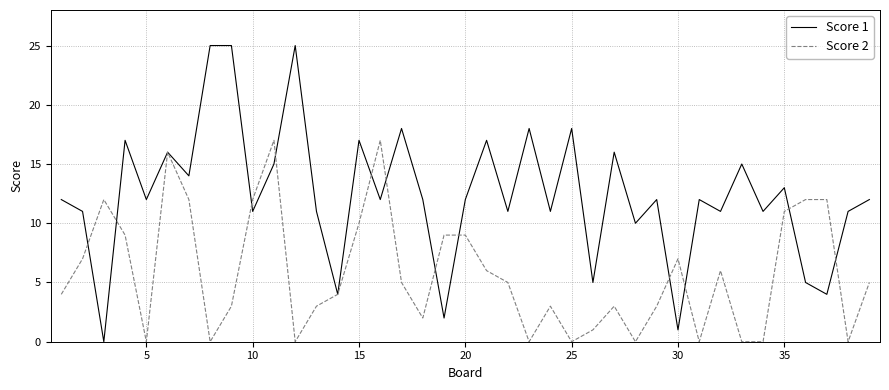

Rank the series by their average value, from lowest to highest.

Score 2, Score 1